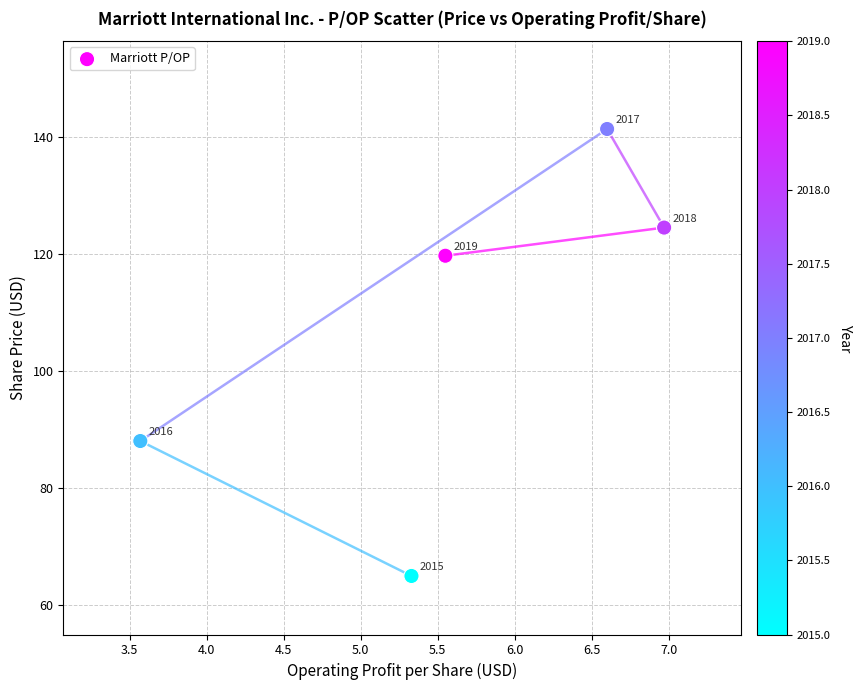

What is the range of X values (max minus min)?

3.4